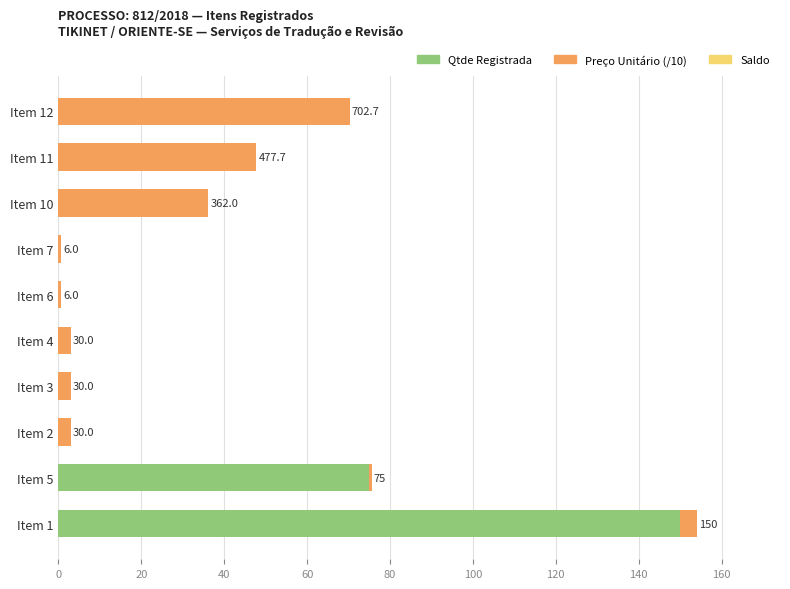

At how many categories does at least one series exceed 145?

1